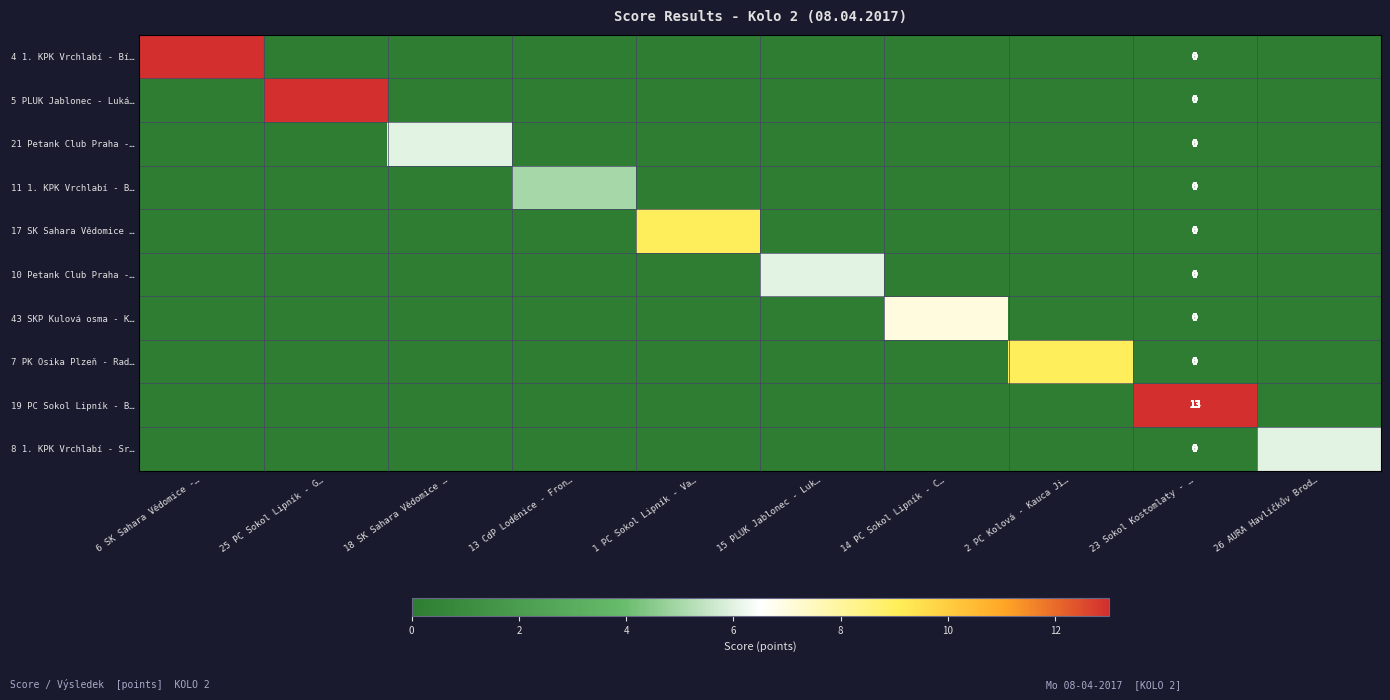

At how many categories does at least one series exceed 4?

10